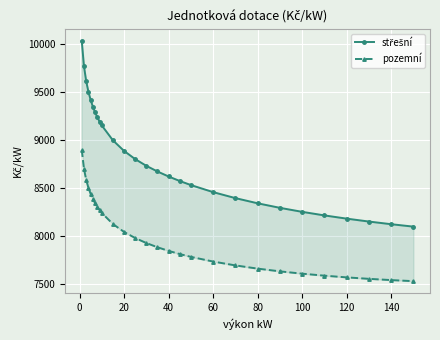

What is the average value of the střešní series?

8815.3